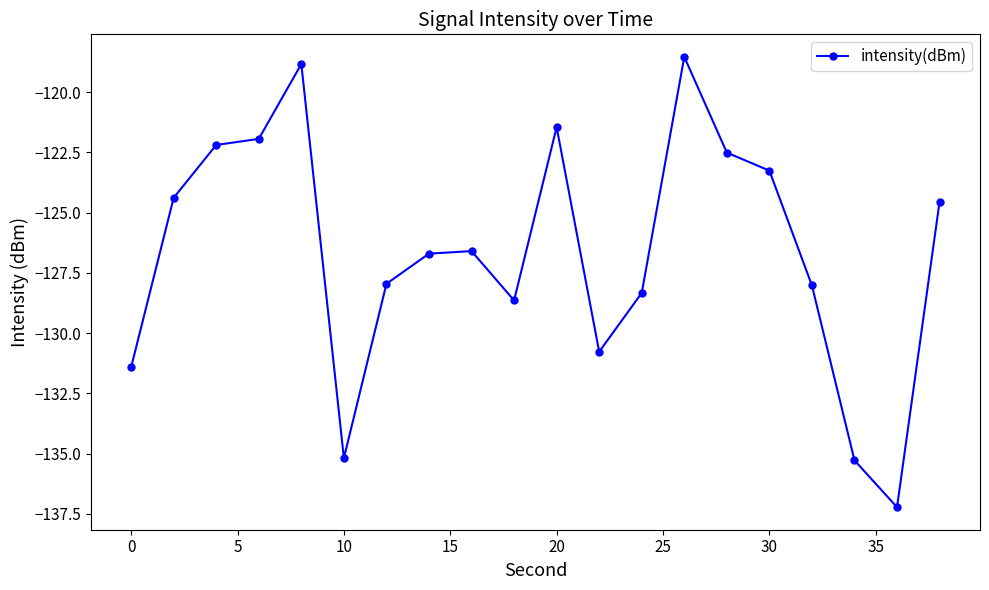

True or false: there are more than 0 points higher than both neighbors.

True